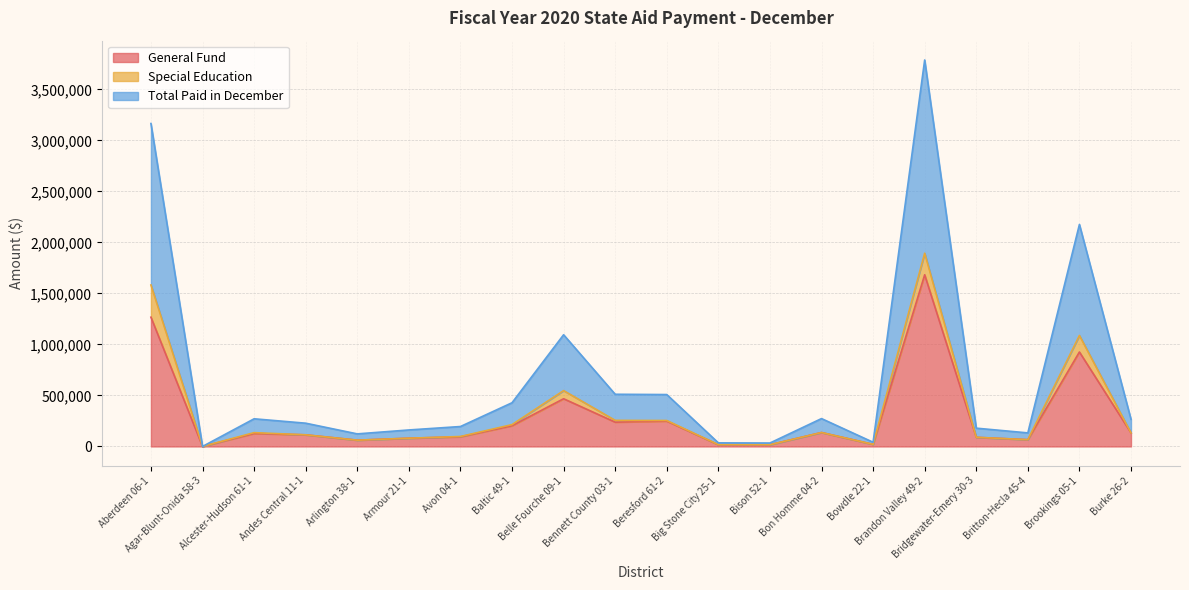

Does the chart have visible grid lines?

Yes